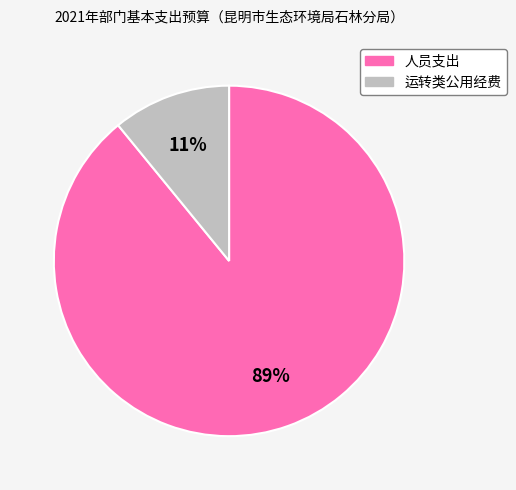

To the nearest percent, what is the difference between the largest and smallest slice percentages?

78%